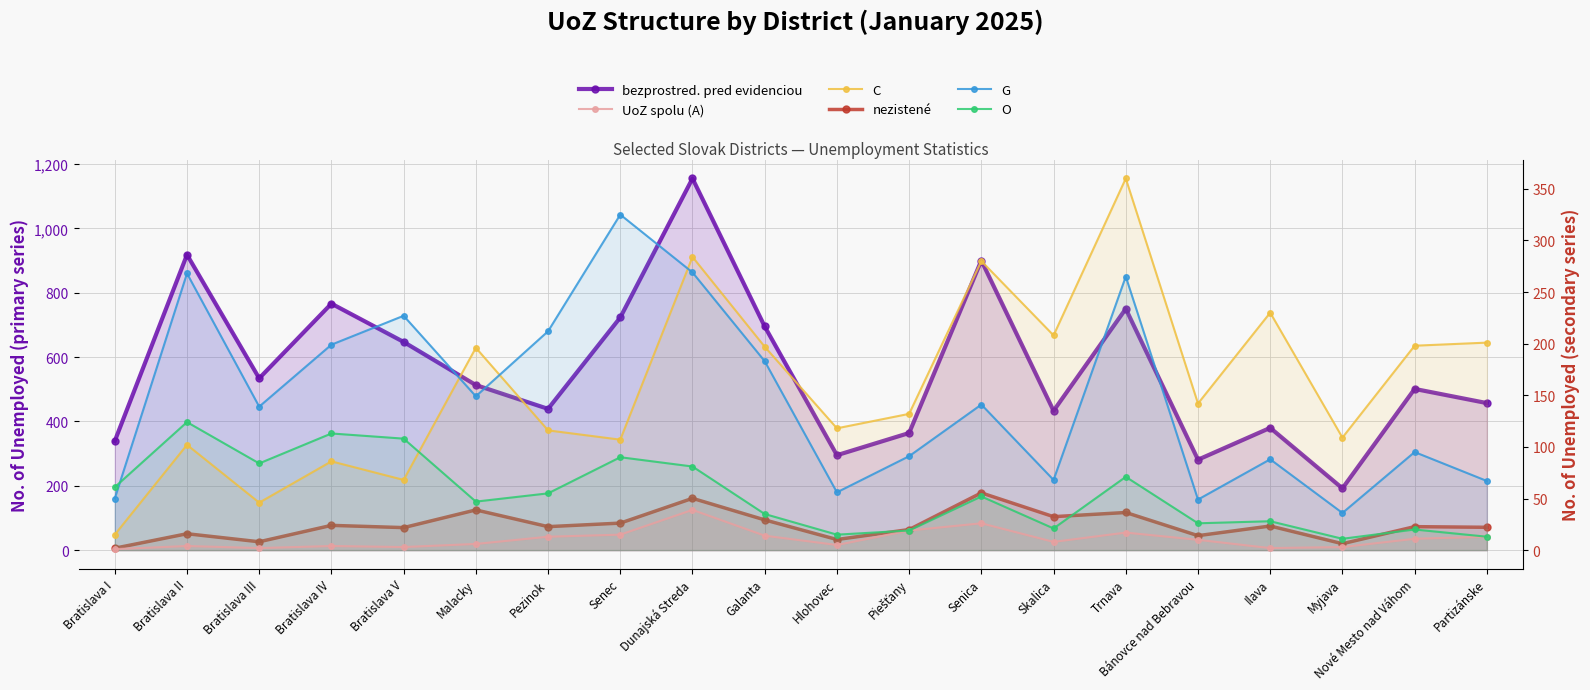

At which label is bezprostred. pred evidenciou closest to 673?

Galanta